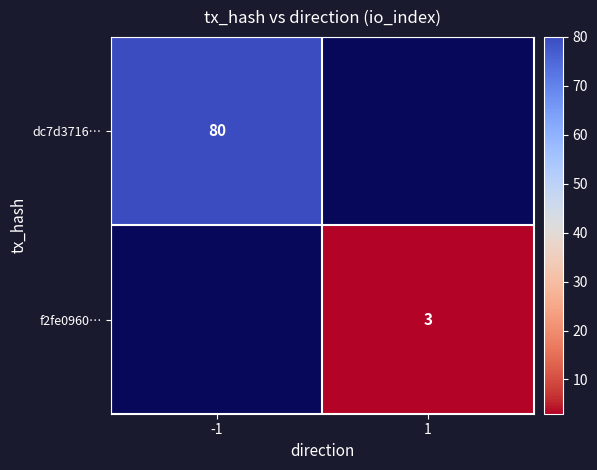

The value of dc7d3716… at -1 is 55. True or false?

False